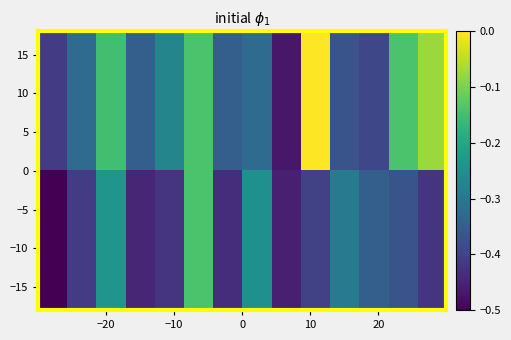

How many series are shown in this chart?

2